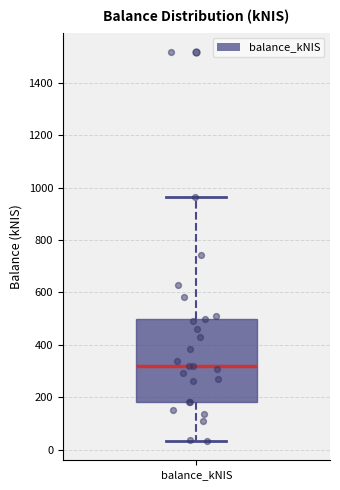

Read this box plot against the y-axis: the position of the median line, the range covered by the box, and the ends of both whiskers. The values are not printed on the chart, so give them approximately, as read against the axis.

median 320, box 180 to 500, whiskers 40 to 960